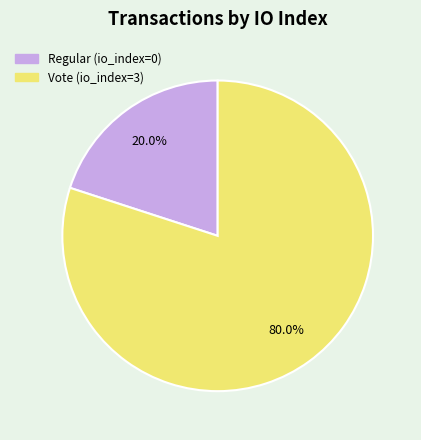

Combined, do Regular (io_index=0) and Vote (io_index=3) account for over 50%?

Yes